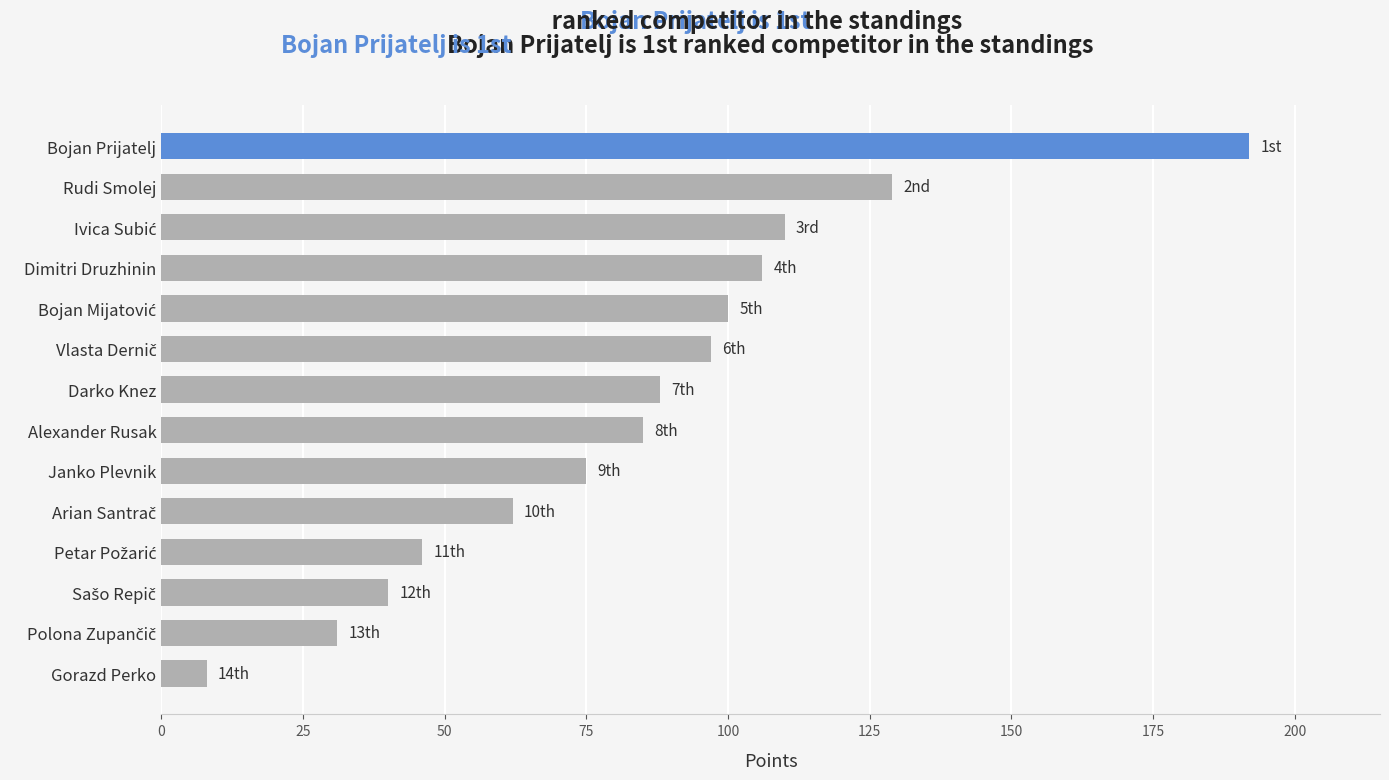

Count the number of data series in this chart.

1